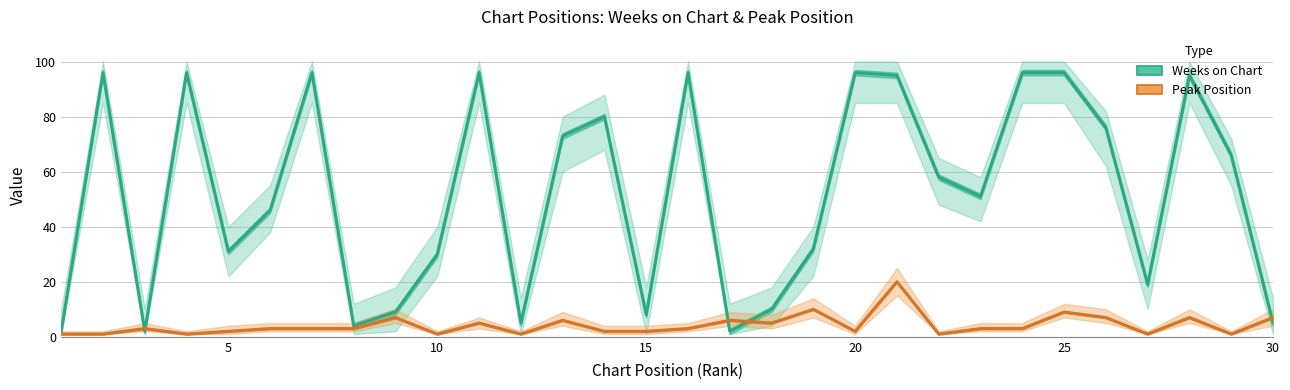

Does the chart have visible grid lines?

Yes